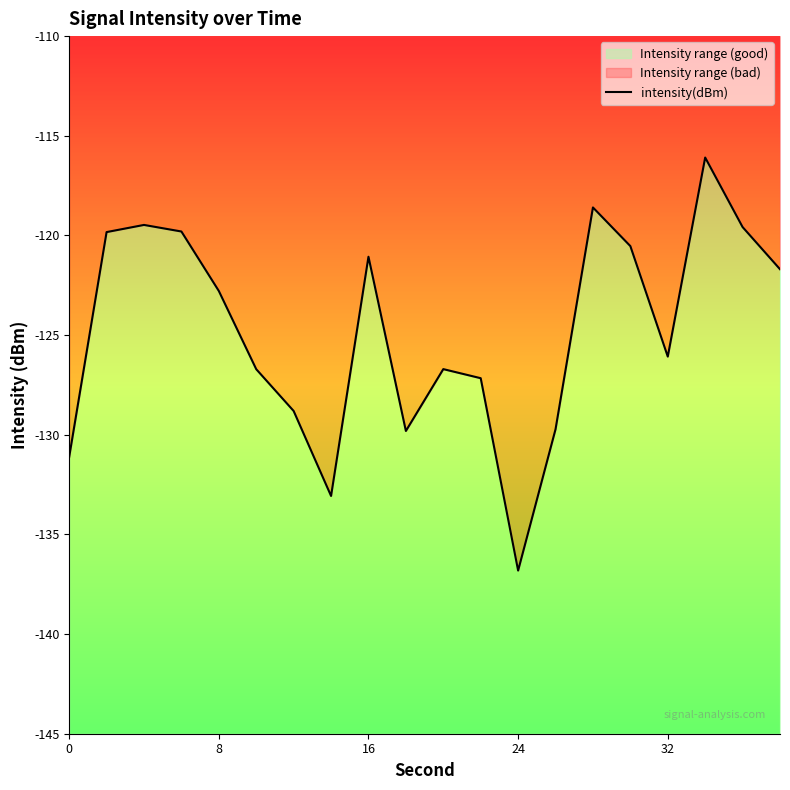

Reading left to right, what are all the values shown in this chart?

-131.1	-119.8	-119.5	-119.8	-122.8	-126.7	-128.8	-133.1	-121.1	-129.8	-126.7	-127.2	-136.8	-129.7	-118.6	-120.5	-126.1	-116.1	-119.6	-121.7